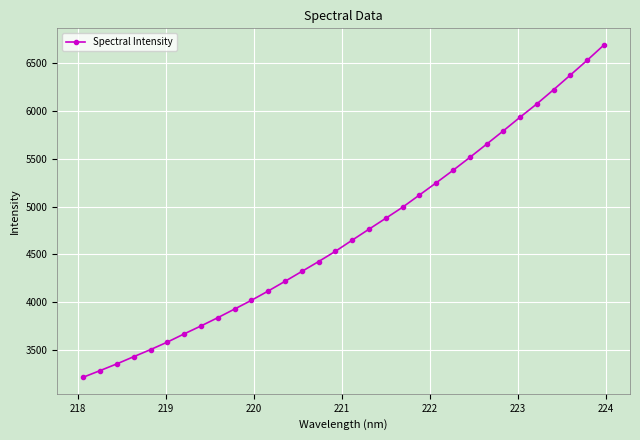

What is the average value?

4719.3